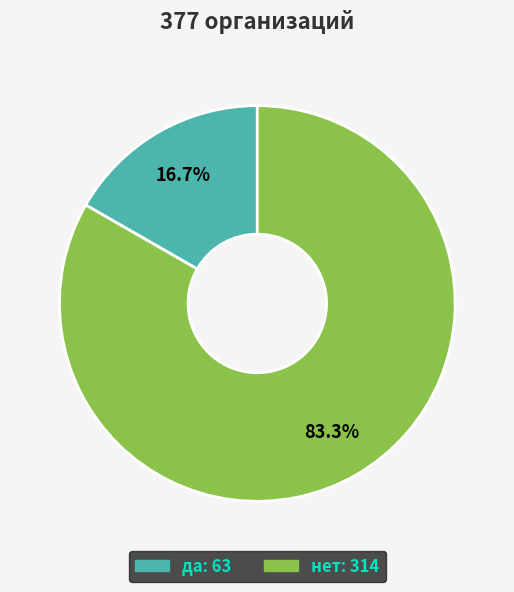

What percentage is NOT represented by нет?

16.7%